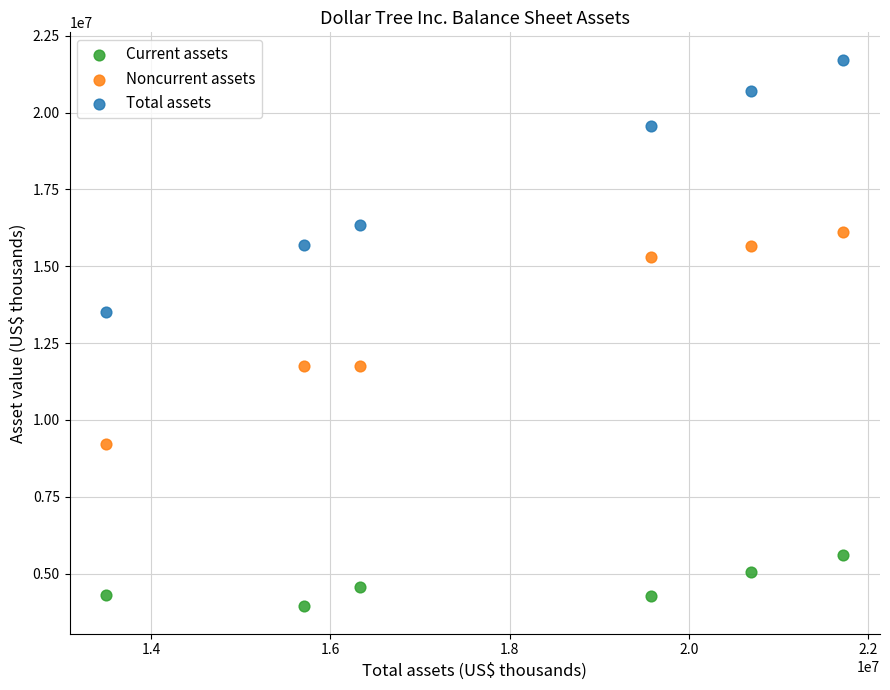

Which series contains the lowest Y value?

Current assets